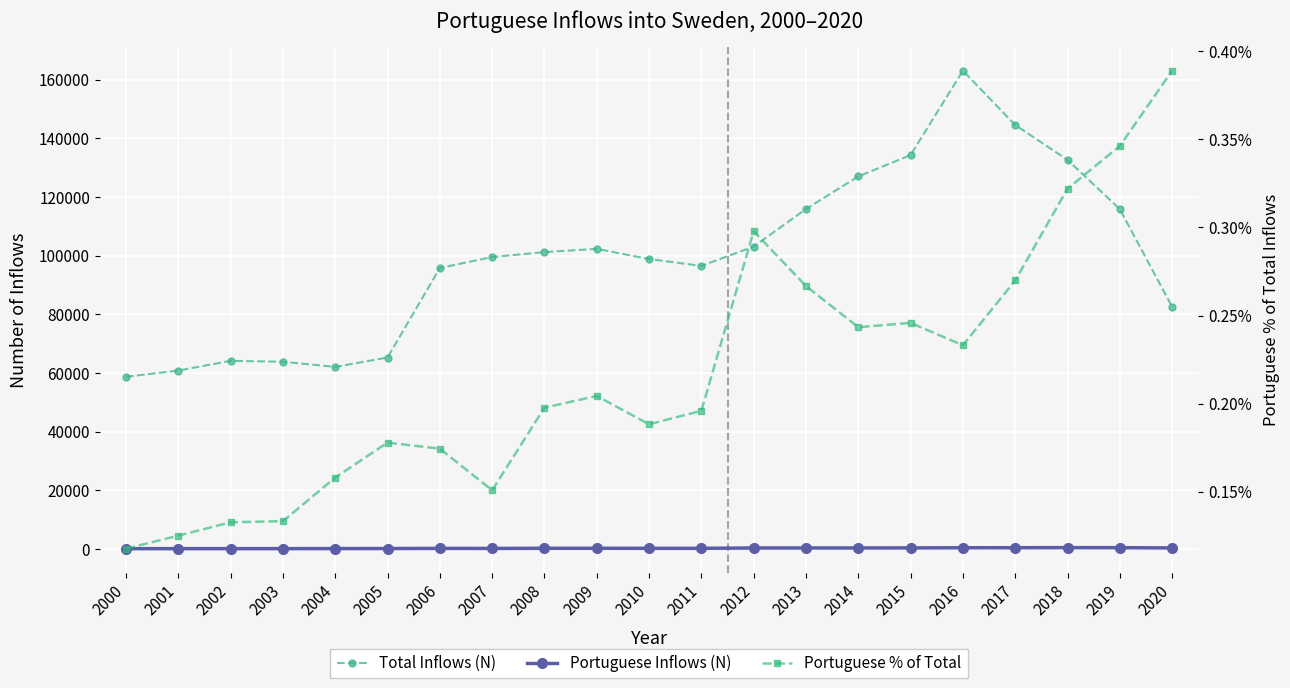

The value of Portuguese Inflows (N) at 2010 is 186.0. True or false?

True